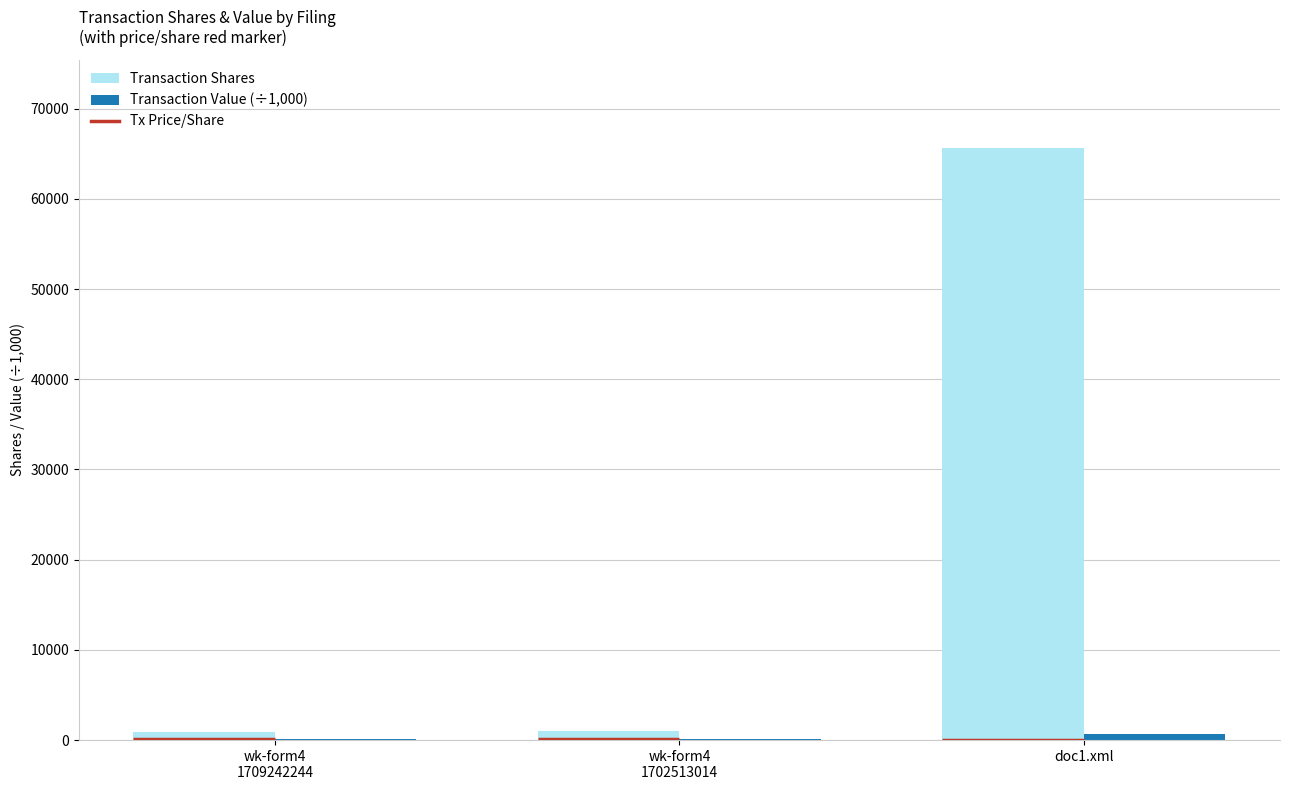

Which series has the largest range (max minus min)?

Transaction Shares